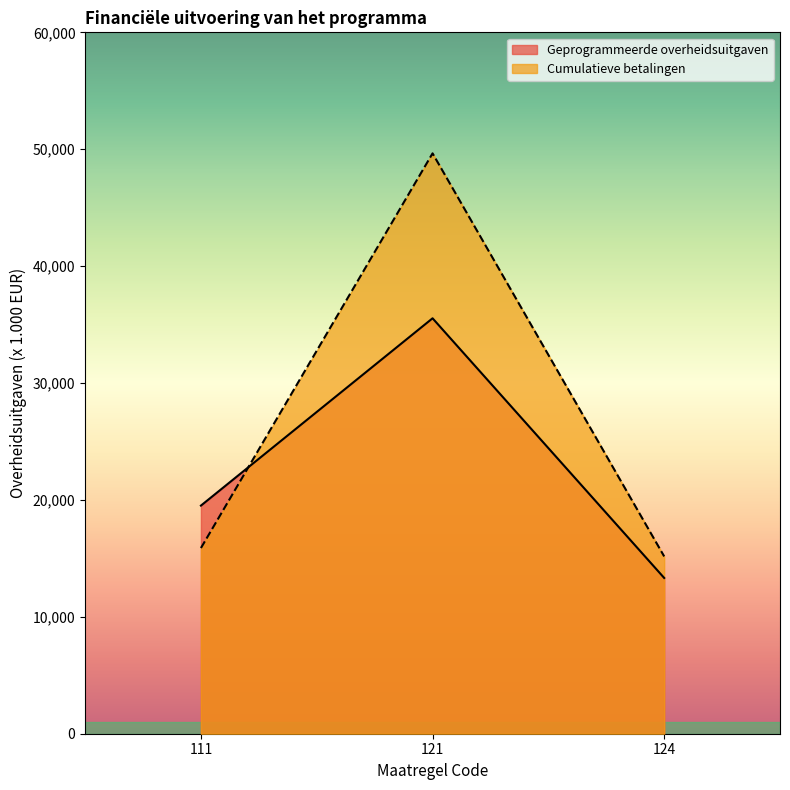

The value of Cumulatieve betalingen at 121 is 49648. True or false?

True